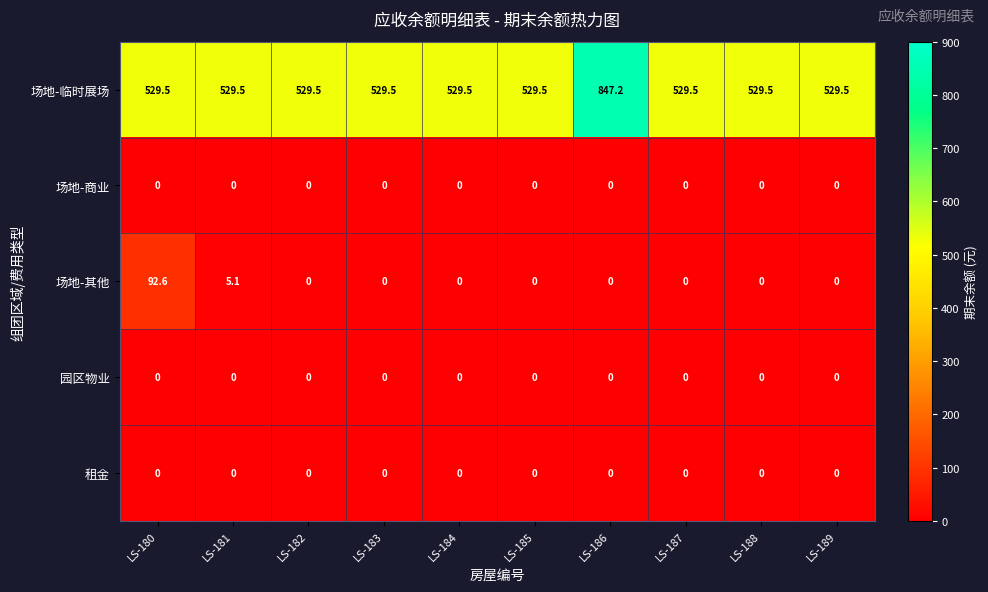

Is it true that 场地-商业 equals 0.0 at LS-188?

True